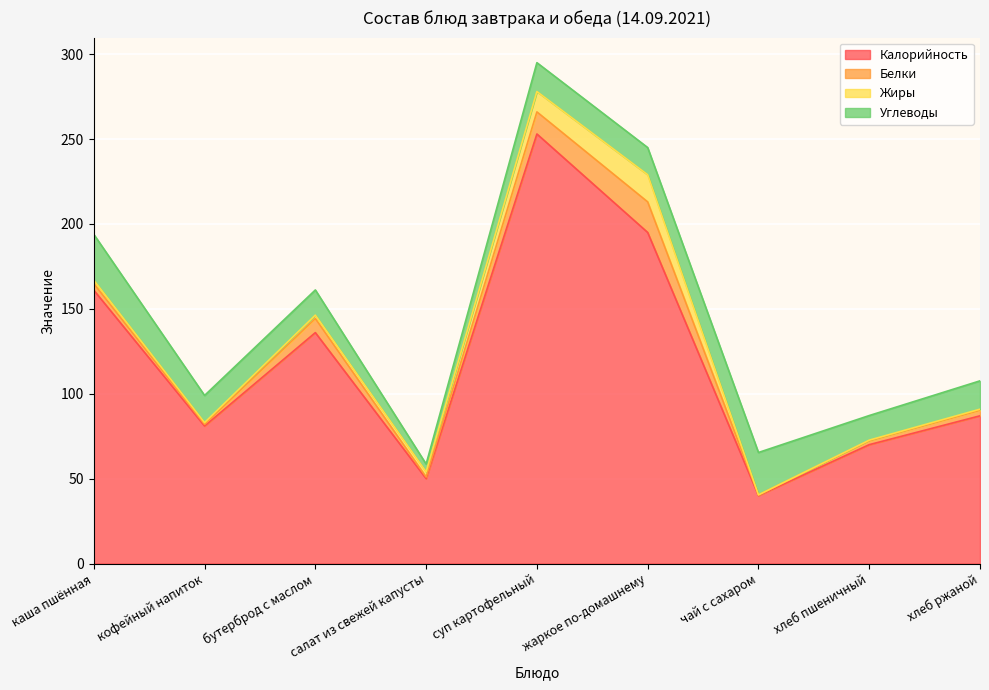

The value of Жиры at бутерброд с маслом is 1.2. True or false?

False